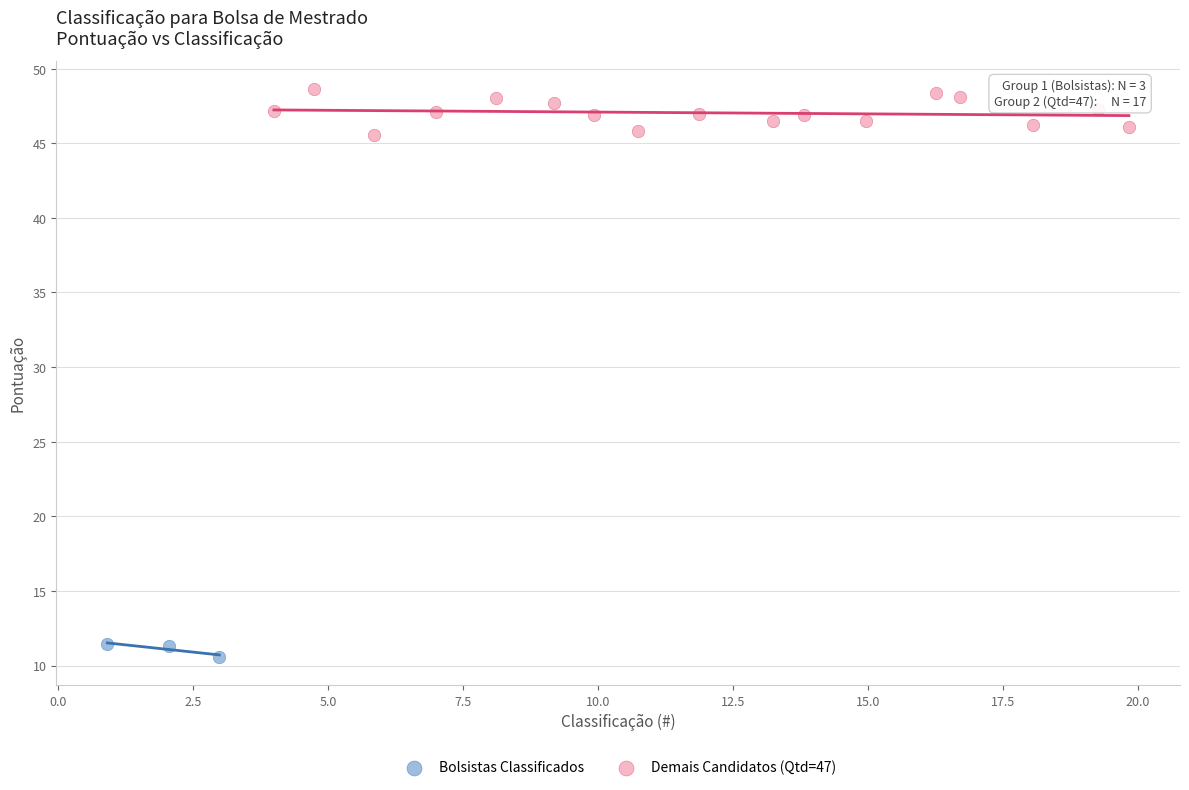

What are all the series names shown in the legend?

Bolsistas Classificados, Demais Candidatos (Qtd=47)